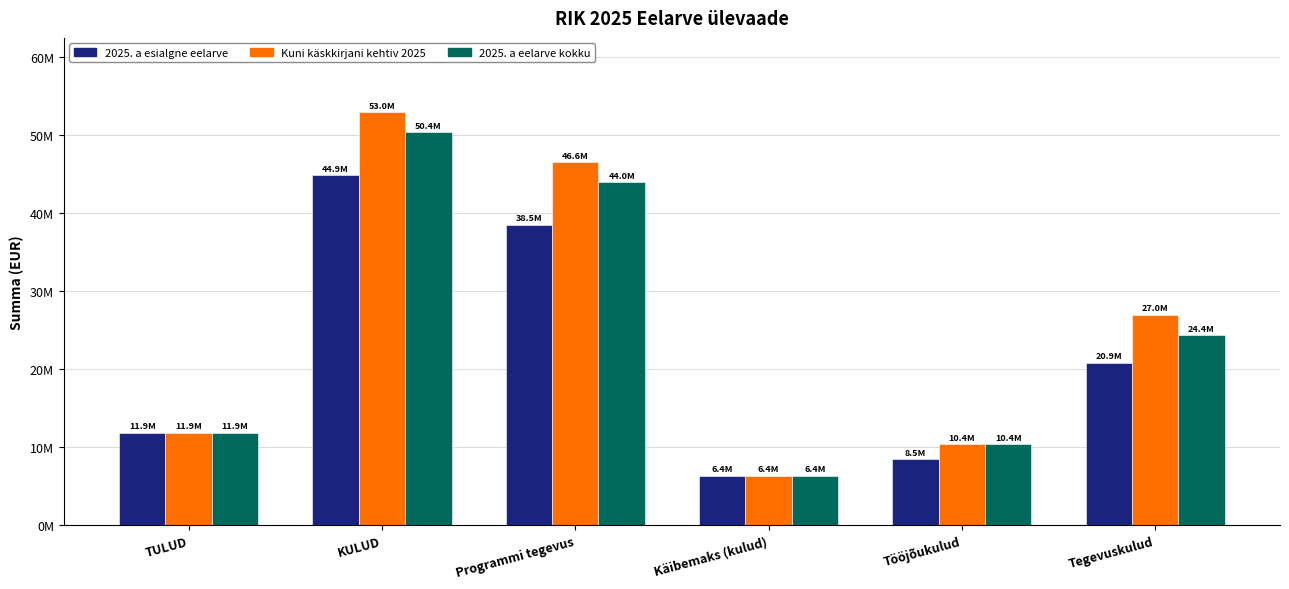

List the series in order of their overall mean, highest first.

Kuni käskkirjani kehtiv 2025, 2025. a eelarve kokku, 2025. a esialgne eelarve